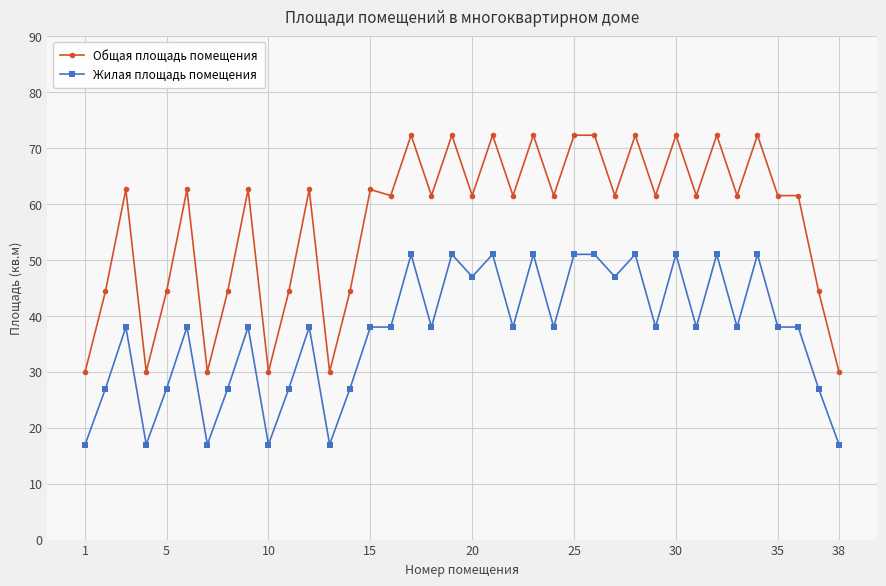

Reading right to left, extract all data points from this chart.

Общая площадь помещения: 30.0	44.4	61.5	61.5	72.3	61.5	72.3	61.5	72.3	61.5	72.3	61.5	72.3	72.3	61.5	72.3	61.5	72.3	61.5	72.3	61.5	72.3	61.5	62.6	44.4	30.0	62.6	44.4	30.0	62.6	44.4	30.0	62.6	44.4	30.0	62.6	44.4	30.0
Жилая площадь помещения: 17.0	27.0	38.0	38.0	51.0	38.0	51.0	38.0	51.0	38.0	51.0	47.0	51.0	51.0	38.0	51.0	38.0	51.0	47.0	51.0	38.0	51.0	38.0	38.0	27.0	17.0	38.0	27.0	17.0	38.0	27.0	17.0	38.0	27.0	17.0	38.0	27.0	17.0